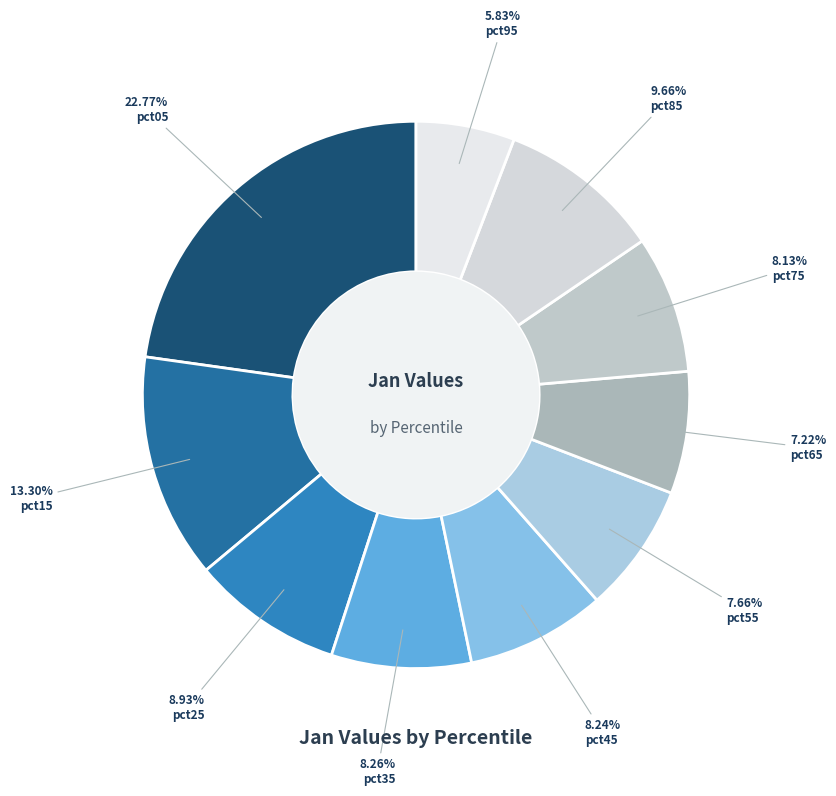

What is the largest slice in the pie chart?

pct05